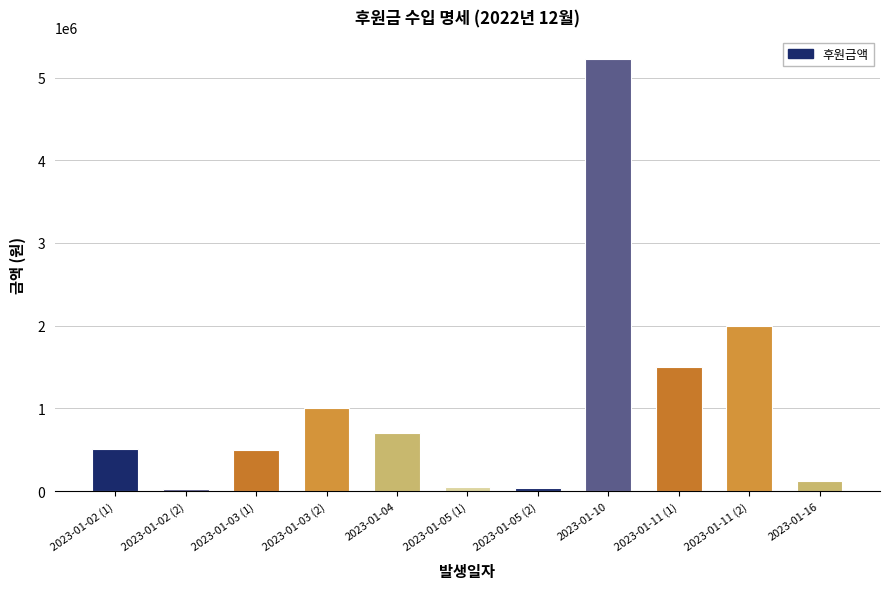

Between 2023-01-03 (2) and 2023-01-11 (2), which is larger?

2023-01-11 (2)